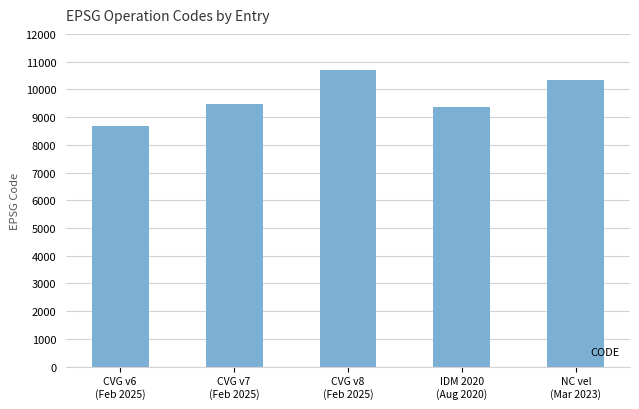

Reading left to right, what are all the values shown in this chart?

8676	9483	10707	9375	10323